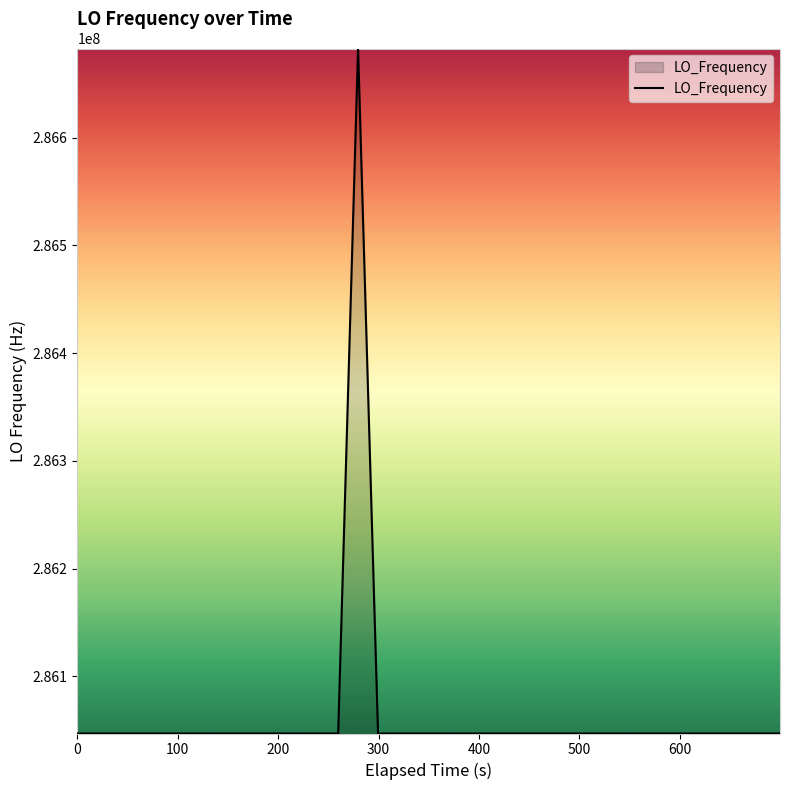

What is the difference between the maximum and minimum values?

635708.6